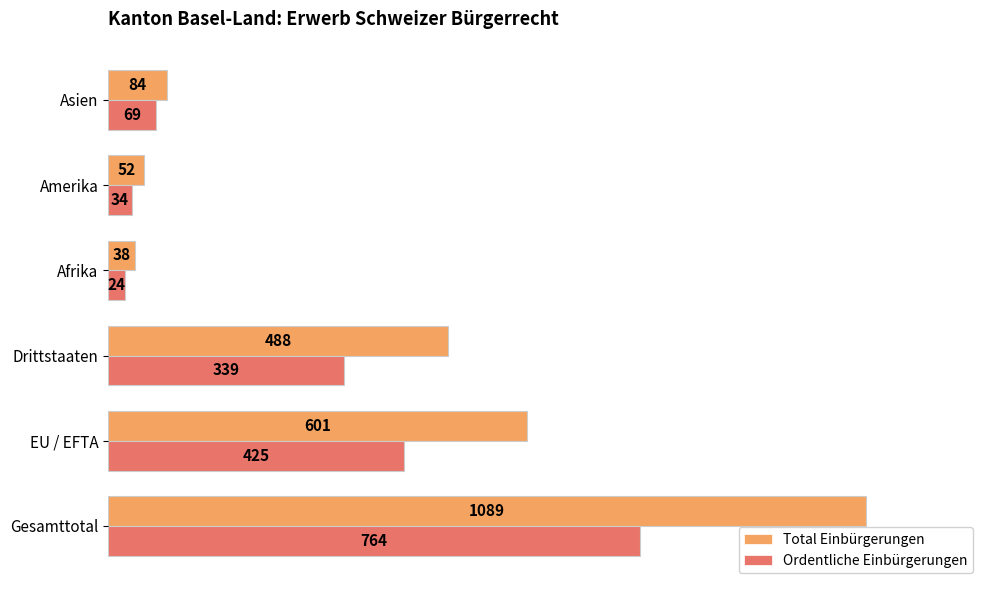

Which series has the widest spread of values?

Total Einbürgerungen